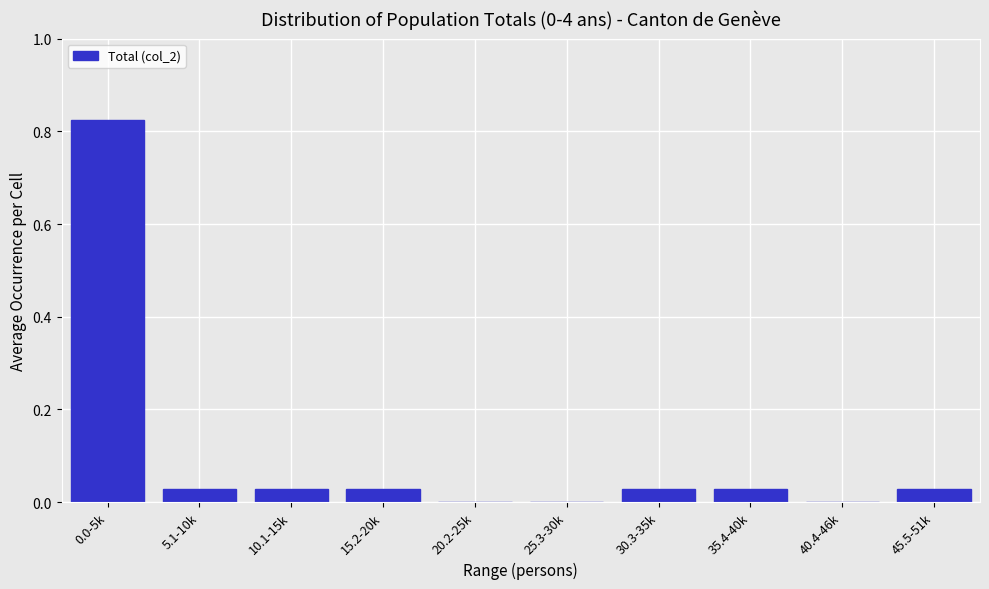

The value at 20.2-25k is -0.5. True or false?

False